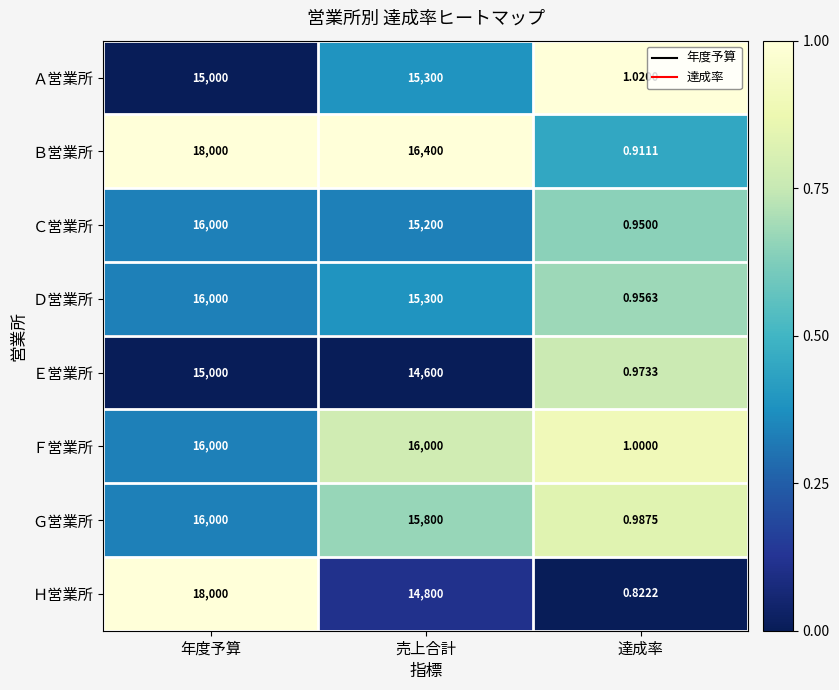

Which series has the widest spread of values?

Ｈ営業所